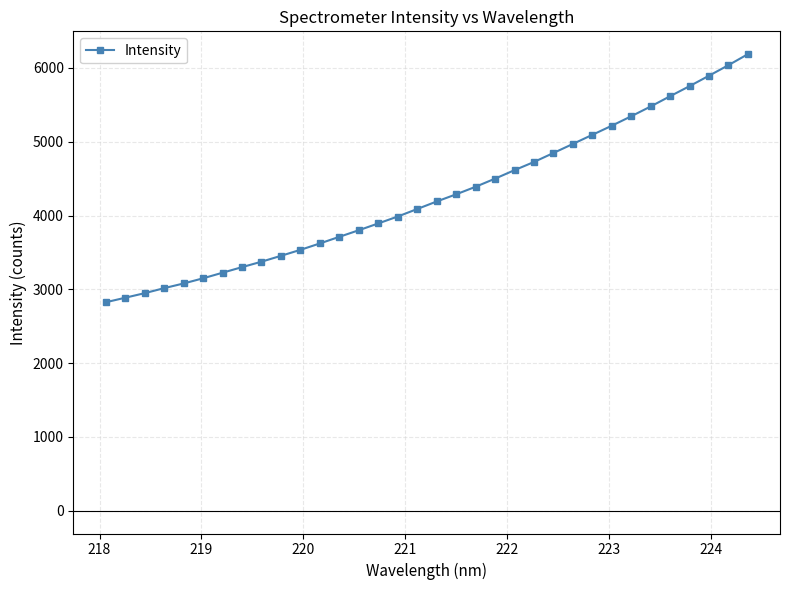

What is the average value?

4265.7